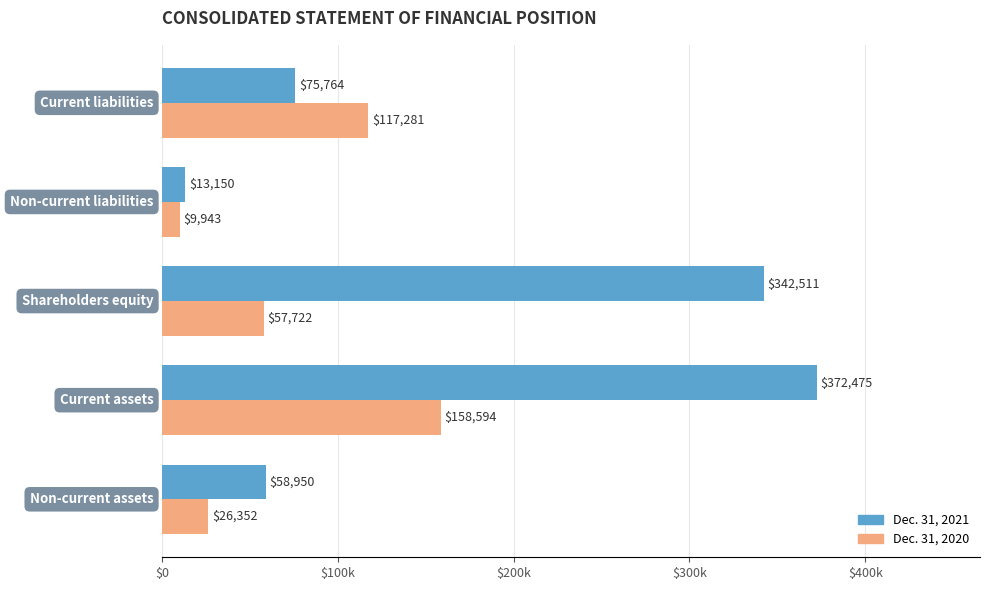

What are all the series names shown in the legend?

Dec. 31, 2021, Dec. 31, 2020